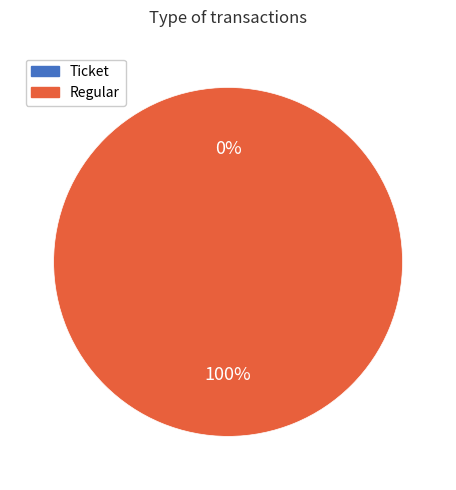

What is the smallest slice in the pie chart?

Ticket